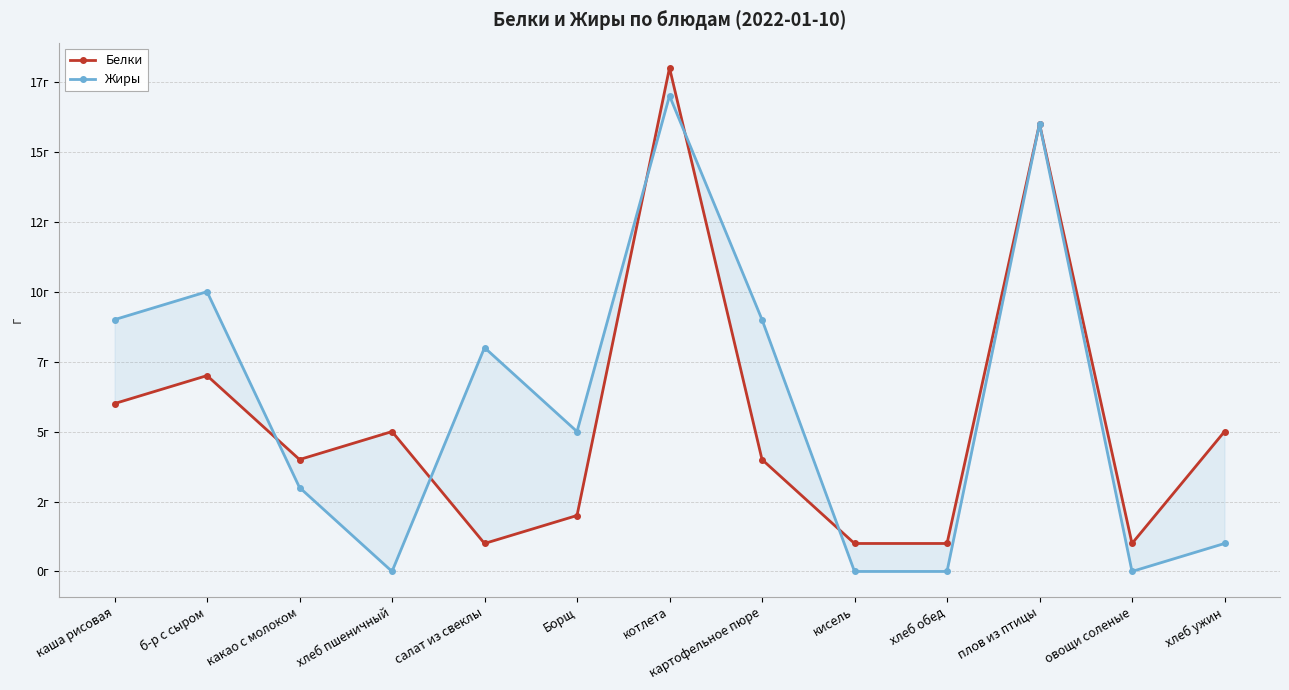

What is the total value across all series at хлеб пшеничный?

5